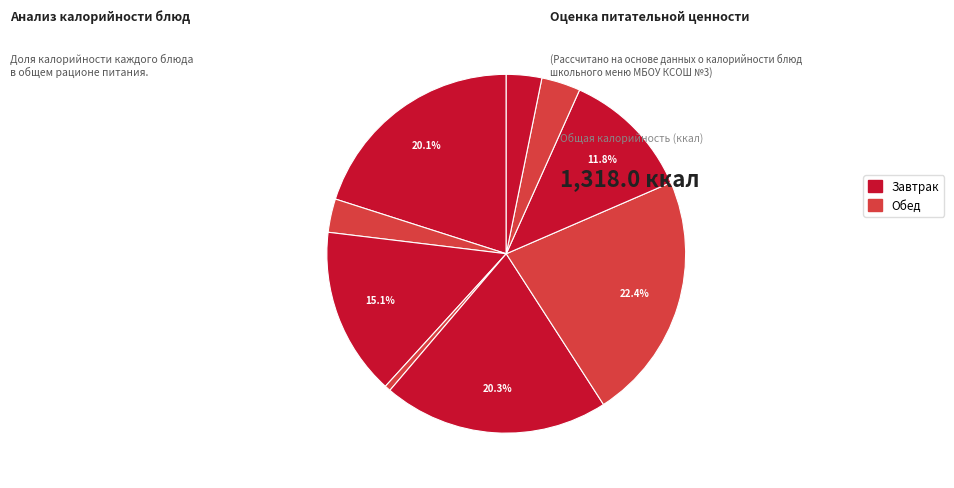

What is the smallest slice in the pie chart?

огурец соленый